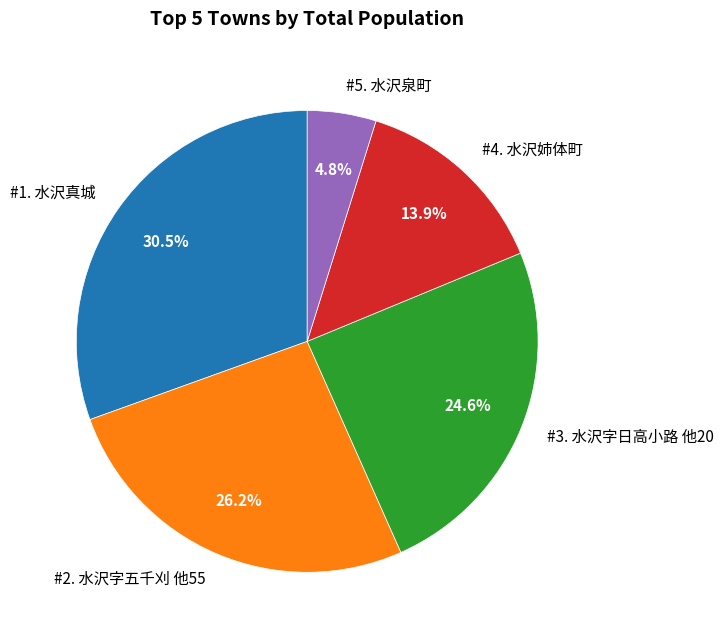

Rank the categories by value from highest to lowest.

#1. 水沢真城, #2. 水沢字五千刈 他55, #3. 水沢字日高小路 他20, #4. 水沢姉体町, #5. 水沢泉町